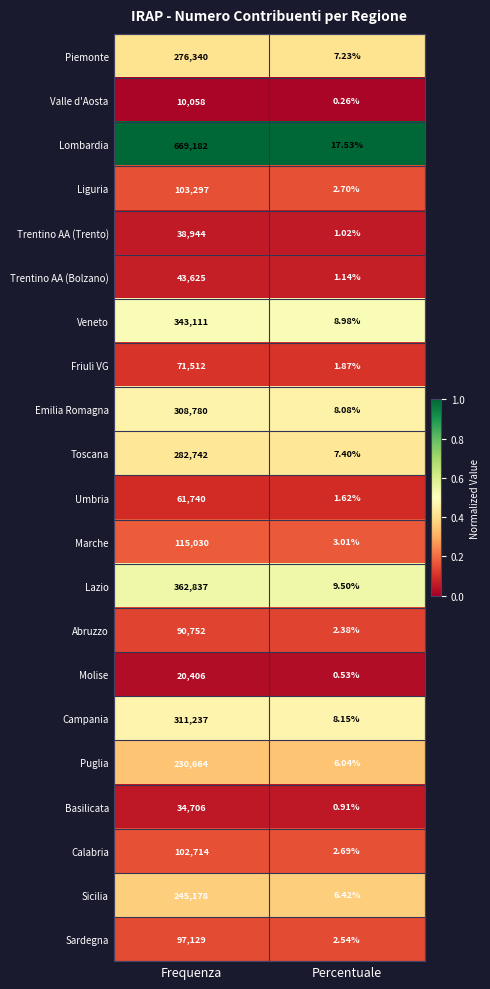

Which series has the largest total across all categories?

Lombardia